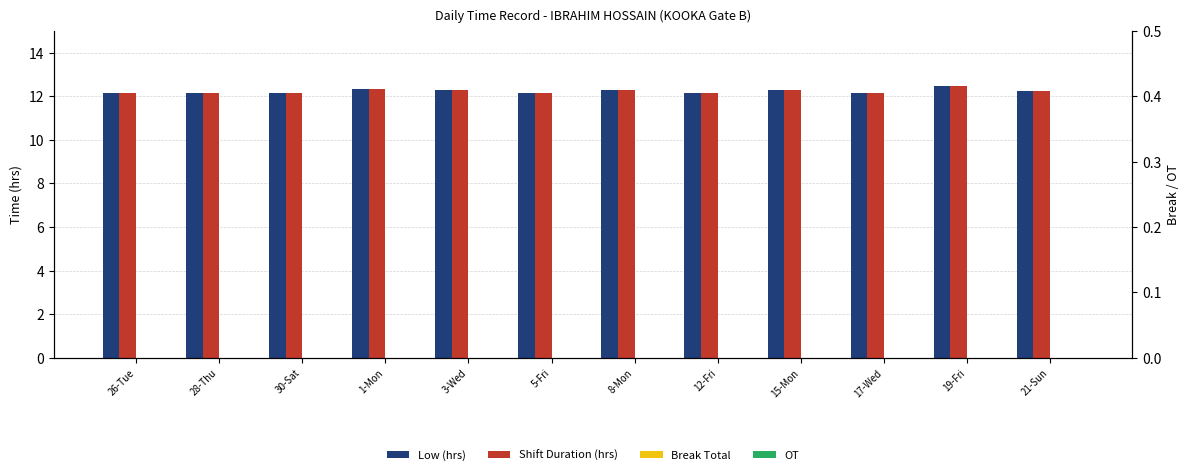

Which series has the widest spread of values?

Low (hrs)